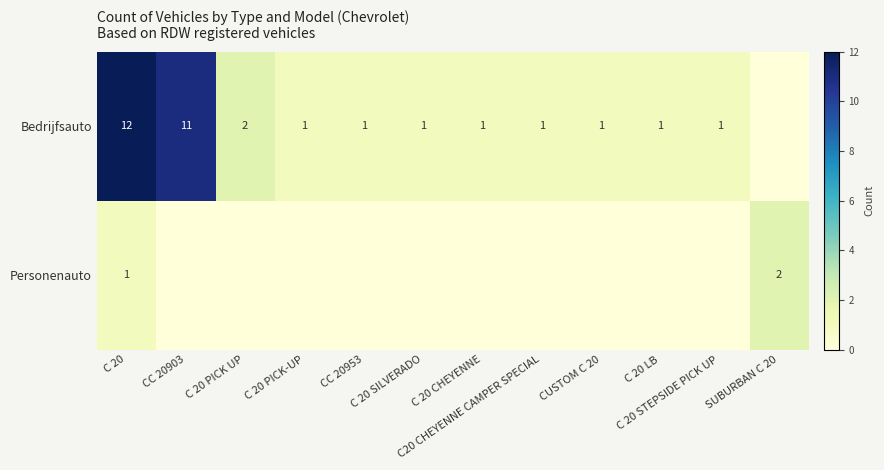

The Personenauto series shows 0 at C 20 CHEYENNE. True or false?

True